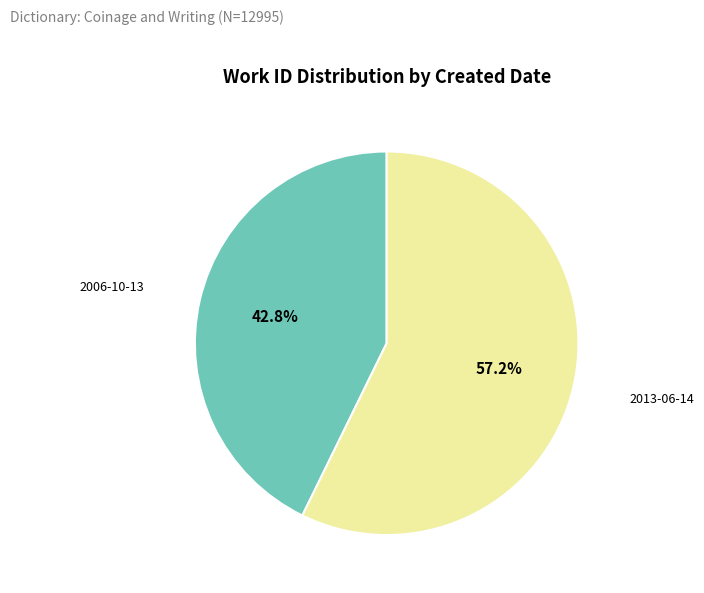

Is the sum of 2006-10-13 and 2013-06-14 greater than half?

Yes